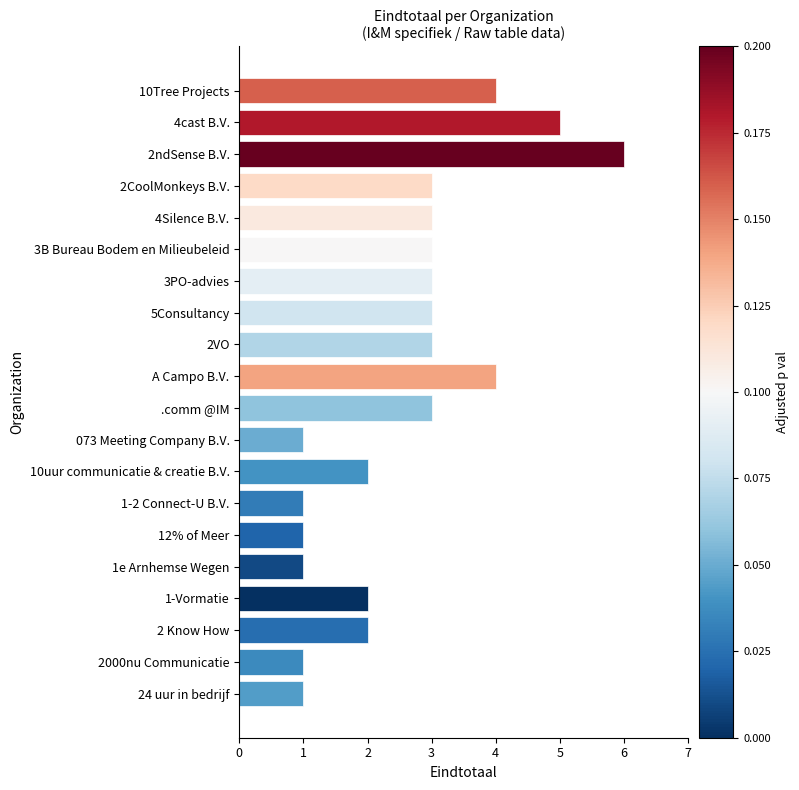

What is the difference between the maximum and minimum values?

5